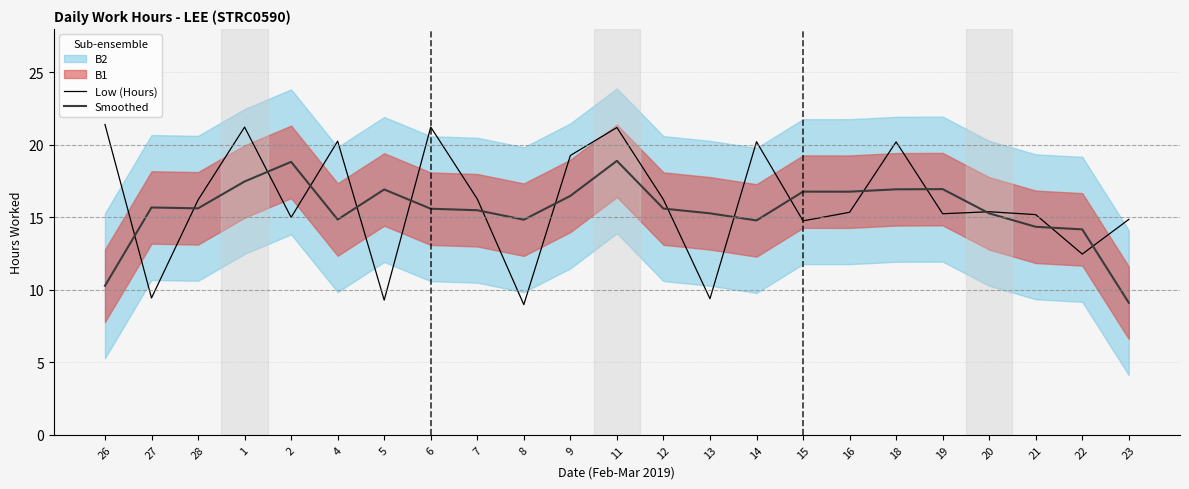

What is the label of the 7th point from the right?

16